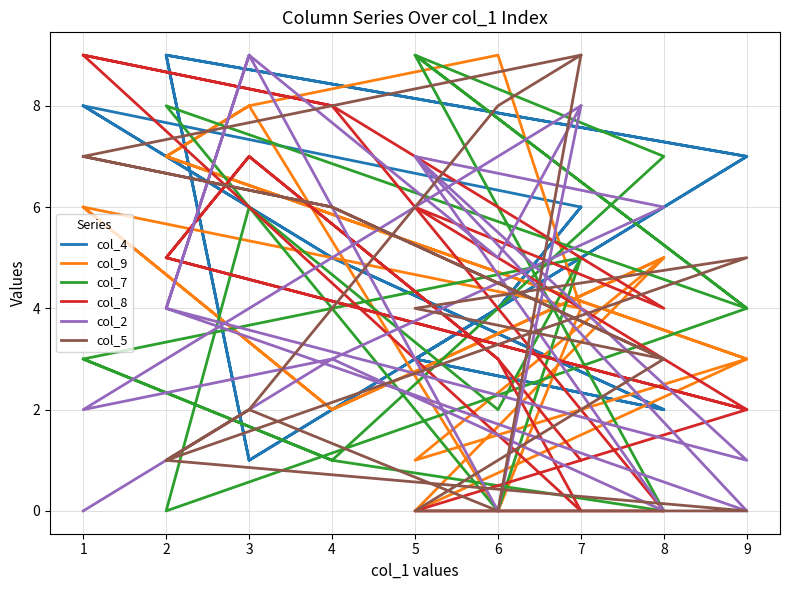

Where do col_4 and col_7 first cross each other?

8 and 5